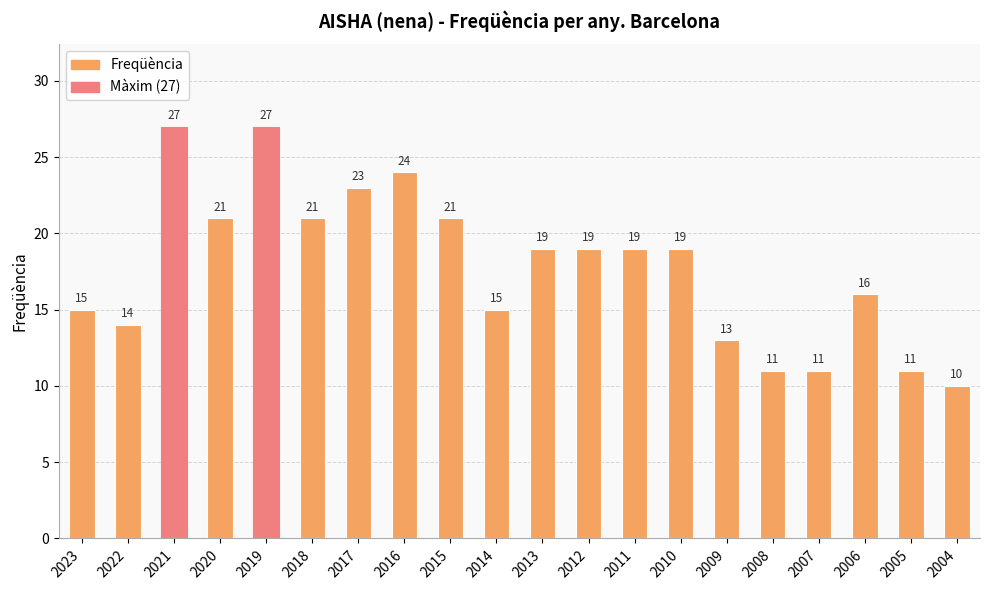

True or false: the data shows 3 at 2014.

False